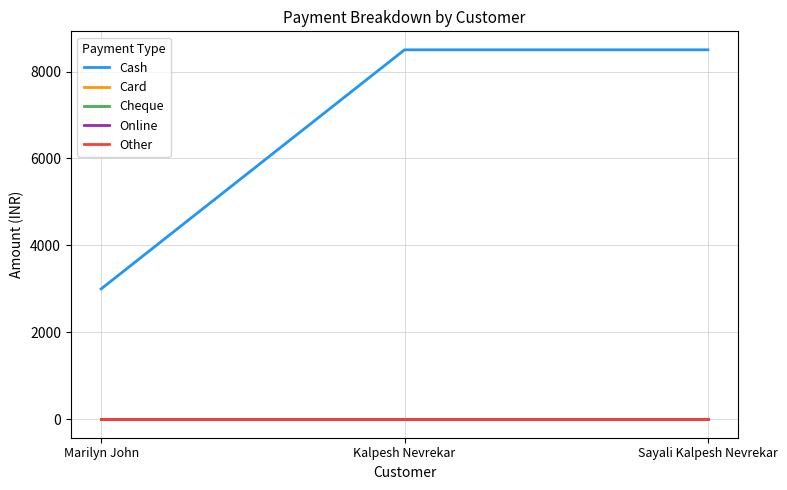

What is the total value across all series at Marilyn John?

3000